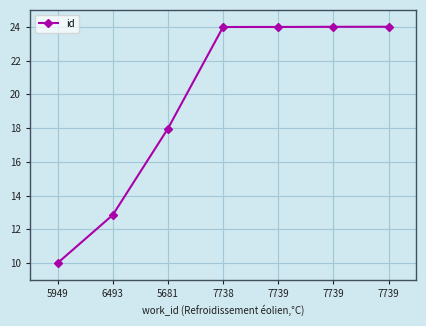

Reading left to right, list all the values displayed in this chart.

5949=10.0	6493=12.8	5681=18.0	7738=24.0	7739=24.0	7739=24.0	7739=24.0